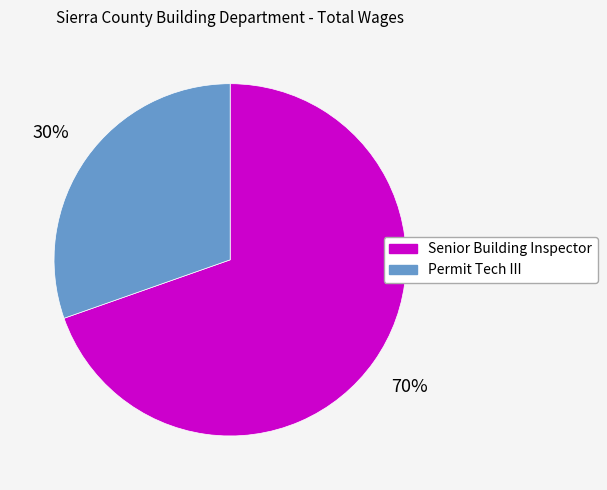

Does any single category account for the majority?

Yes